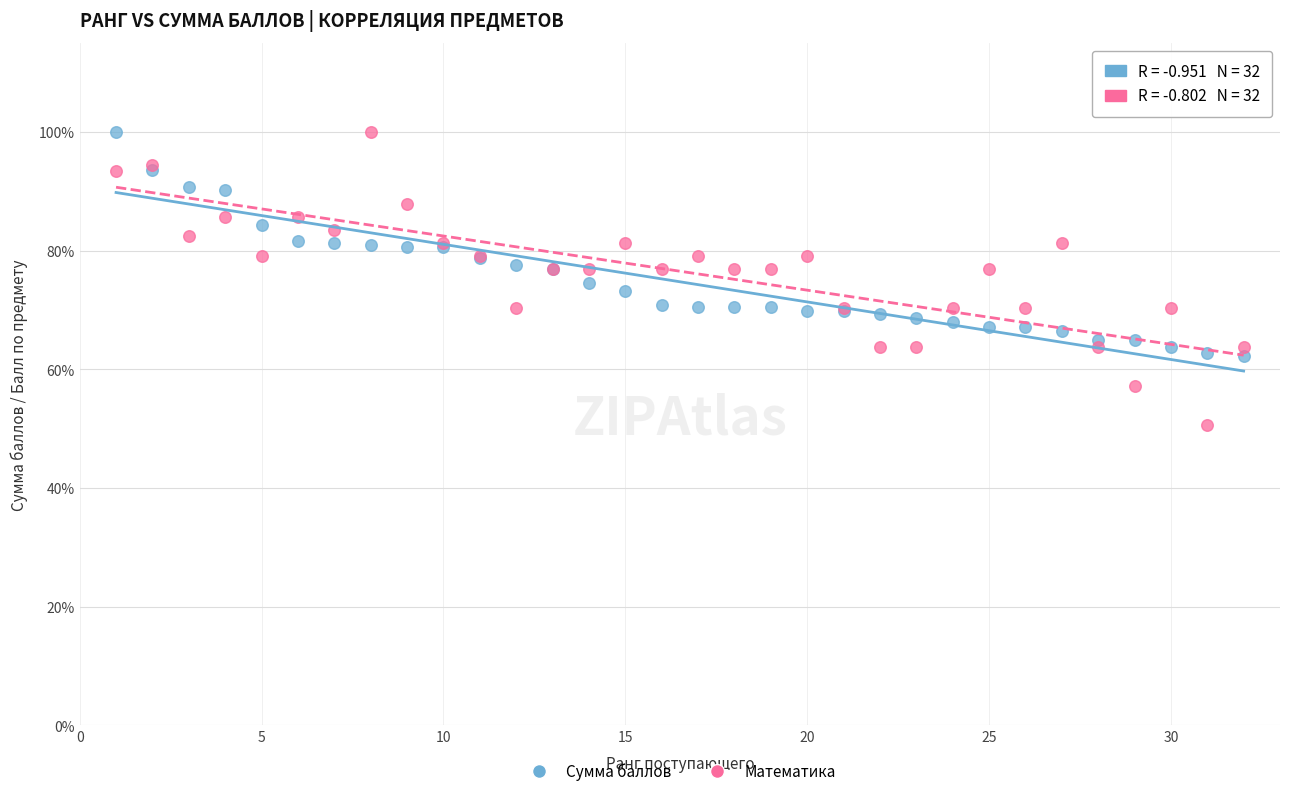

Which series reaches the minimum Y coordinate?

Математика